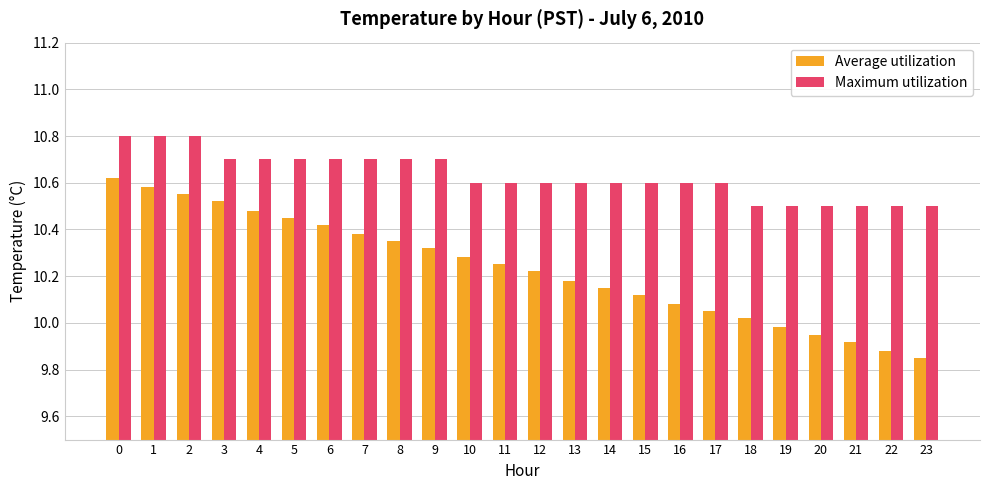

What is the sum of all Average utilization values?

245.6